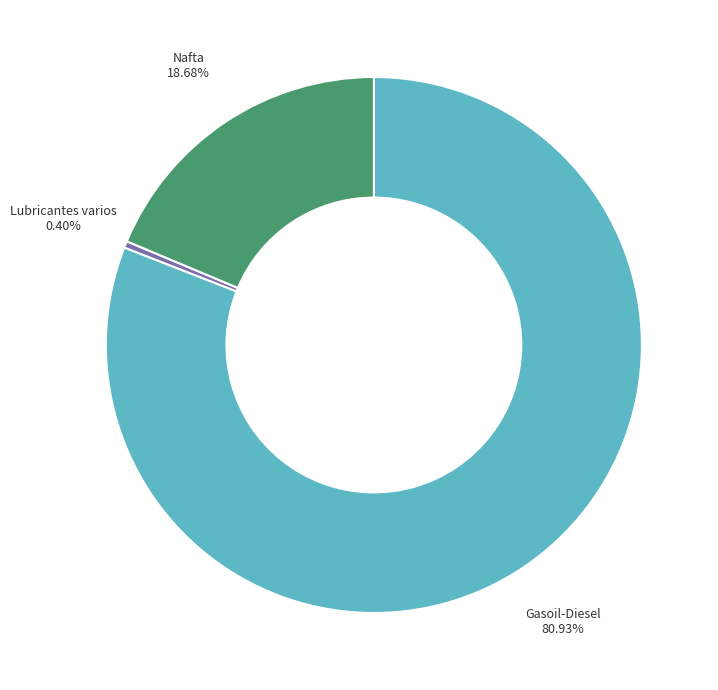

Is there a majority slice in this chart?

Yes